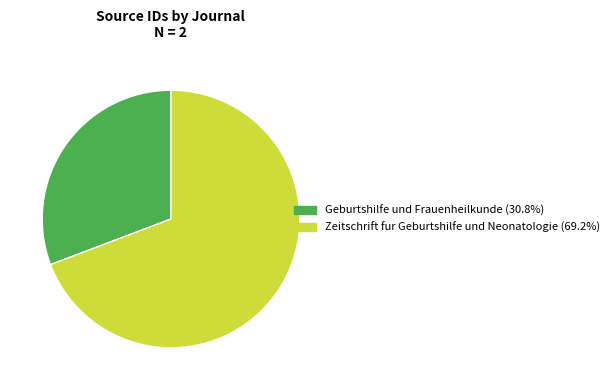

Which category has the biggest portion of the pie?

Zeitschrift fur Geburtshilfe und Neonatologie